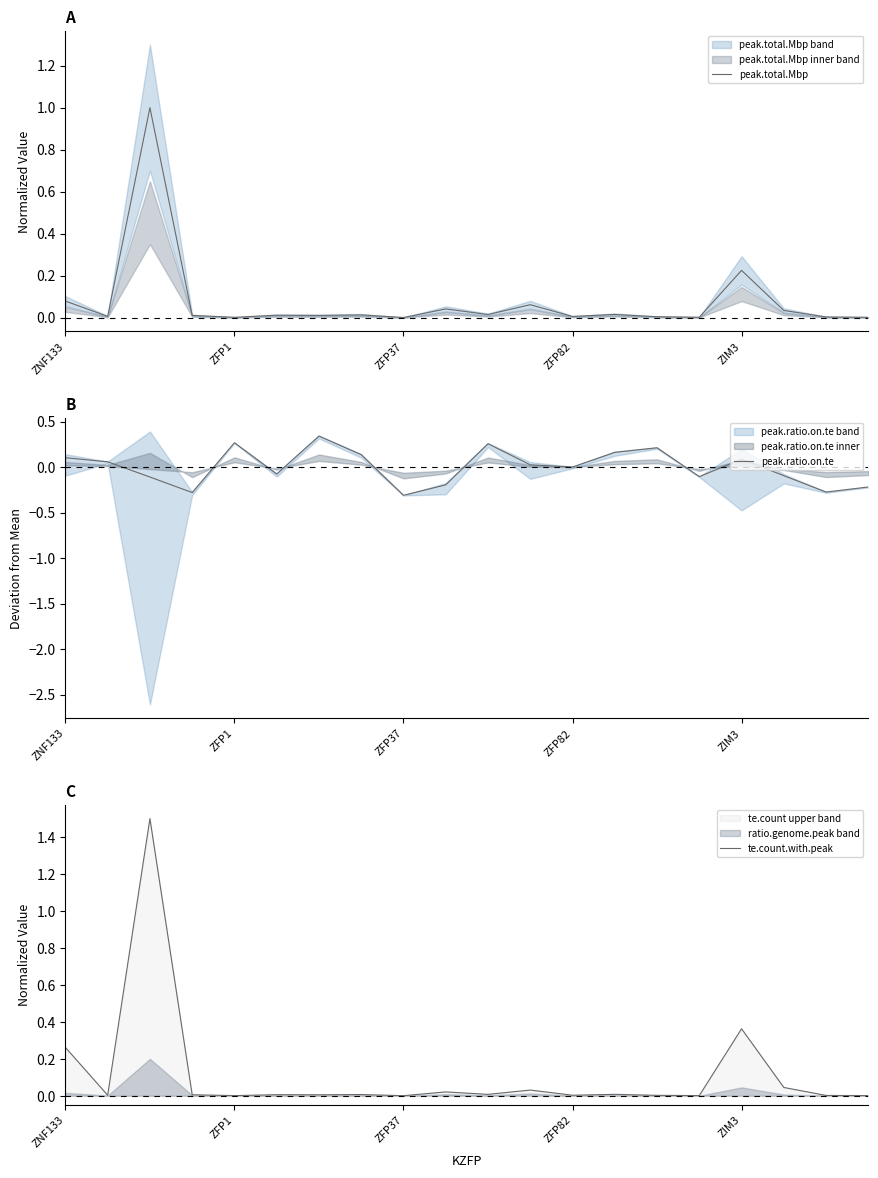

At which category does peak.ratio.on.te reach its first local peak?

ZFP1